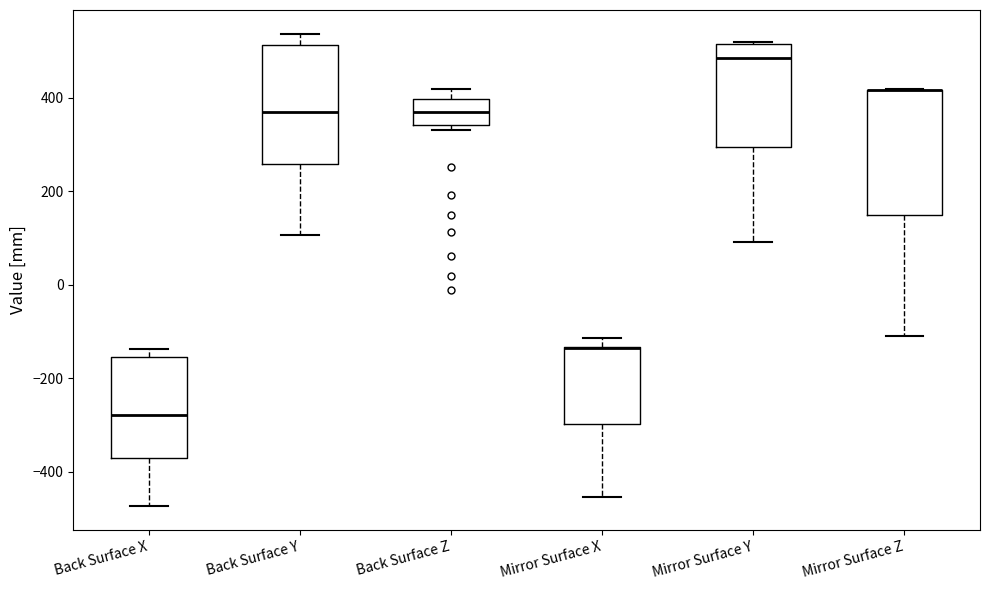

Reading left to right, read every box against the y-axis: the position of its median line, the range the box covers, and the ends of its whiskers. The values are not printed on the chart, so give them approximately, as read against the axis.

Back Surface X: median -280, box -360 to -160, whiskers -480 to -140
Back Surface Y: median 360, box 260 to 520, whiskers 100 to 540
Back Surface Z: median 380, box 340 to 400, whiskers 340 (just below the box's lower edge) to 420
Mirror Surface X: median -140 (drawn on the box's upper edge), box -300 to -140, whiskers -460 to -120
Mirror Surface Y: median 480, box 300 to 520, whiskers 100 to 520
Mirror Surface Z: median 420 (drawn on the box's upper edge), box 140 to 420, whiskers -100 to 420